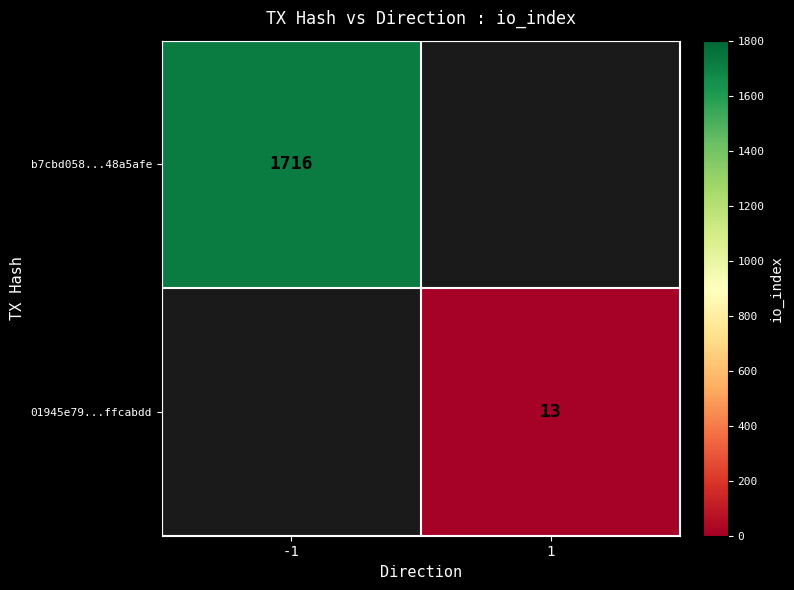

The b7cbd058...48a5afe series shows 2443 at -1. True or false?

False